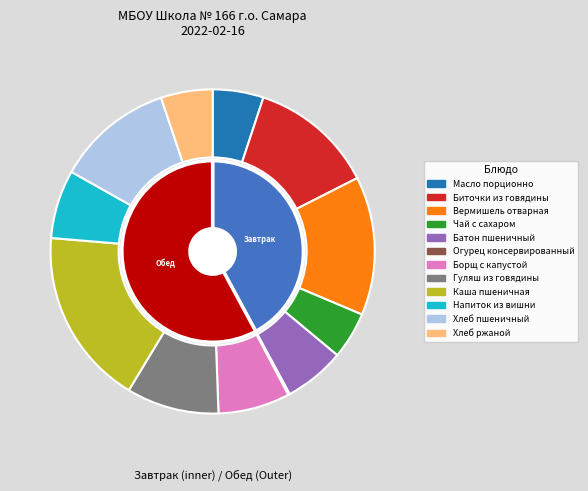

Count the number of slices in the pie.

12